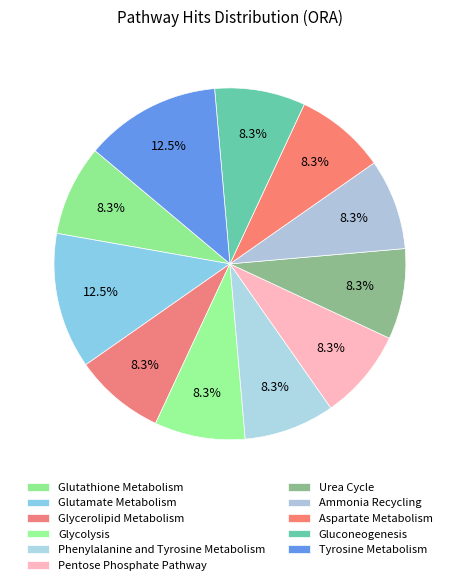

What percentage is the Ammonia Recycling slice, to the nearest percent?

8%